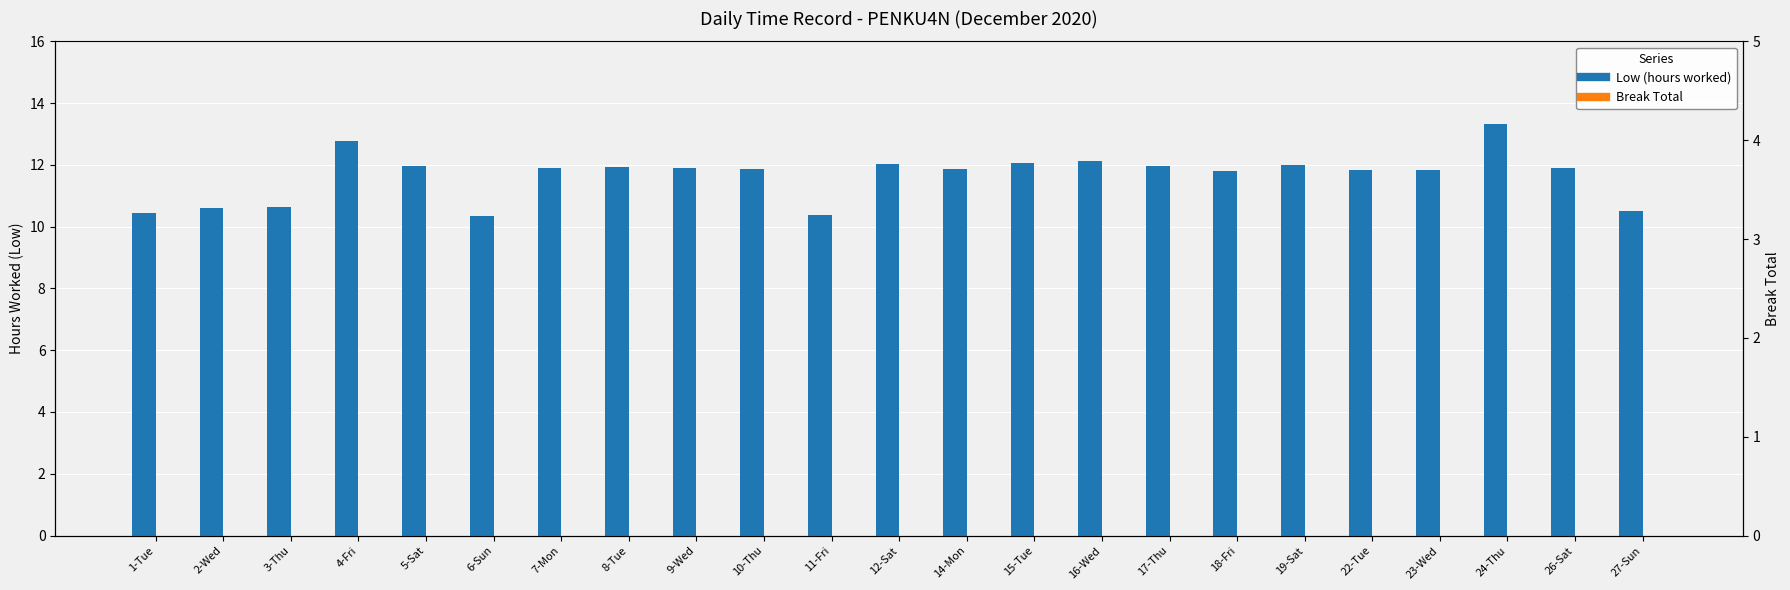

Reading left to right, extract all data points from this chart.

Low (hours worked): 1-Tue=10.4	2-Wed=10.6	3-Thu=10.6	4-Fri=12.8	5-Sat=12.0	6-Sun=10.3	7-Mon=11.9	8-Tue=11.9	9-Wed=11.9	10-Thu=11.9	11-Fri=10.4	12-Sat=12.0	14-Mon=11.9	15-Tue=12.1	16-Wed=12.1	17-Thu=12.0	18-Fri=11.8	19-Sat=12.0	22-Tue=11.8	23-Wed=11.8	24-Thu=13.3	26-Sat=11.9	27-Sun=10.5
Break Total: 1-Tue=0.0	2-Wed=0.0	3-Thu=0.0	4-Fri=0.0	5-Sat=0.0	6-Sun=0.0	7-Mon=0.0	8-Tue=0.0	9-Wed=0.0	10-Thu=0.0	11-Fri=0.0	12-Sat=0.0	14-Mon=0.0	15-Tue=0.0	16-Wed=0.0	17-Thu=0.0	18-Fri=0.0	19-Sat=0.0	22-Tue=0.0	23-Wed=0.0	24-Thu=0.0	26-Sat=0.0	27-Sun=0.0